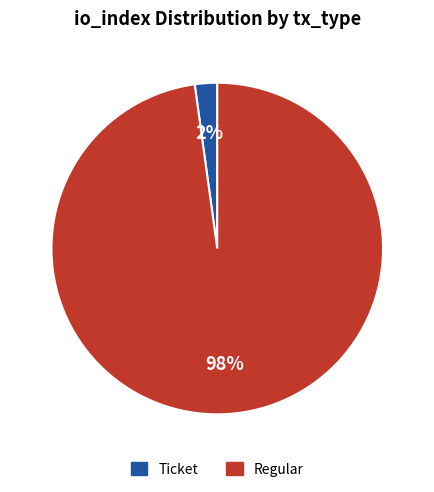

How many segments does this pie chart have?

2